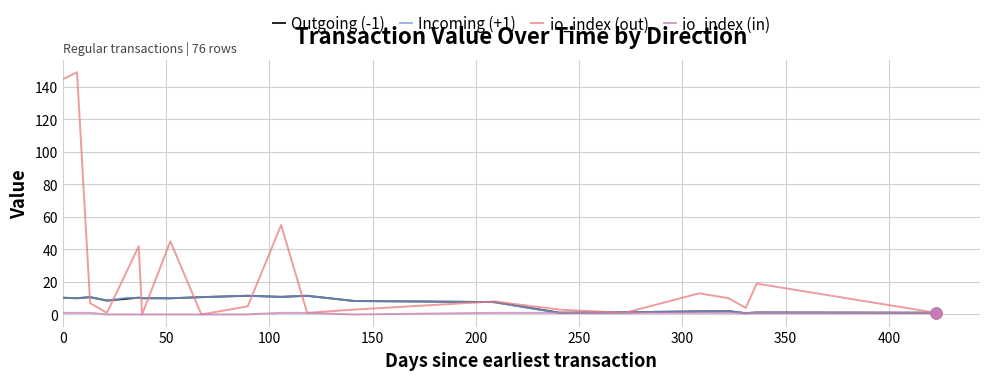

Is the value of io_index (out) at 13 greater than the value of io_index (in) at 16?

Yes